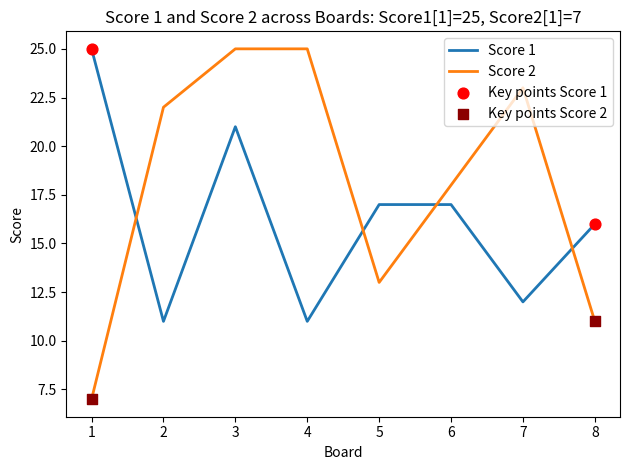

Which series has the largest range (max minus min)?

Score 2